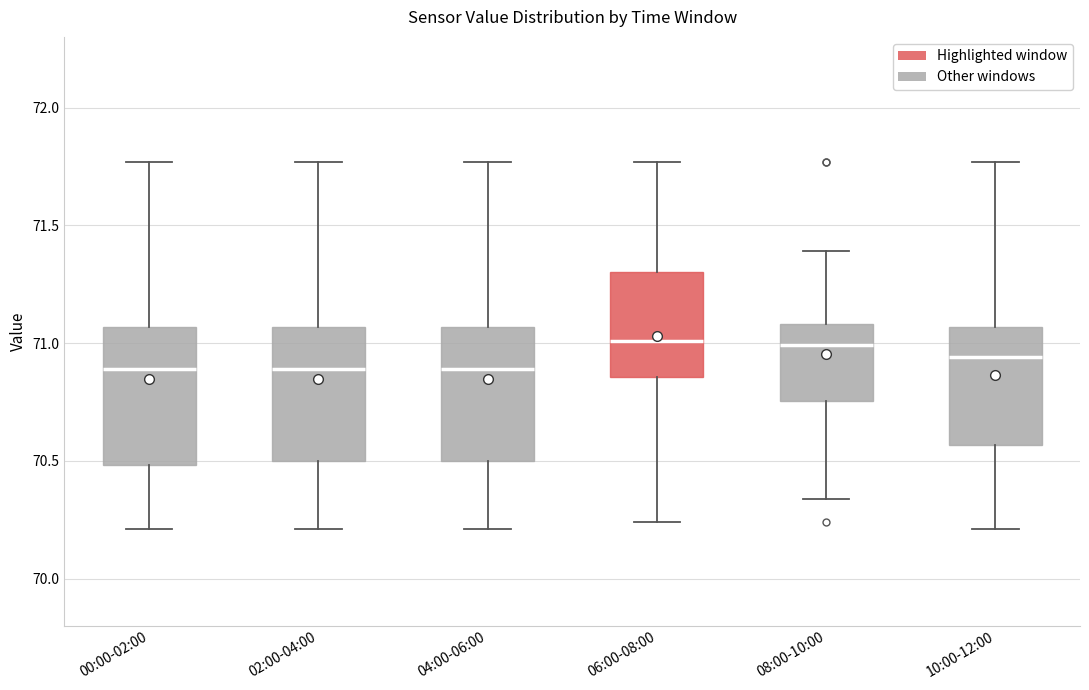

Reading left to right, transcribe this box plot: for each box, give where its median line is, the range the box spans, and where its two whiskers end, as read against the y-axis. The values are not printed on the chart, so give them approximately, as read against the axis.

00:00-02:00: median 70.90, box 70.50 to 71.05, whiskers 70.20 to 71.75
02:00-04:00: median 70.90, box 70.50 to 71.05, whiskers 70.20 to 71.75
04:00-06:00: median 70.90, box 70.50 to 71.05, whiskers 70.20 to 71.75
06:00-08:00: median 71.00, box 70.85 to 71.30, whiskers 70.25 to 71.75
08:00-10:00: median 71.00, box 70.75 to 71.10, whiskers 70.35 to 71.40
10:00-12:00: median 70.95, box 70.55 to 71.05, whiskers 70.20 to 71.75